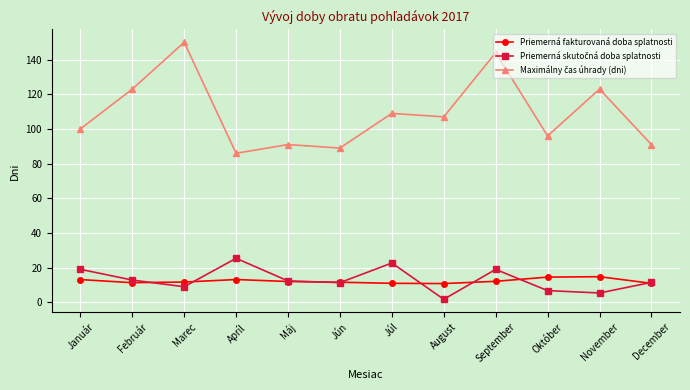

What is the difference between the highest and lowest values at Január?

86.9